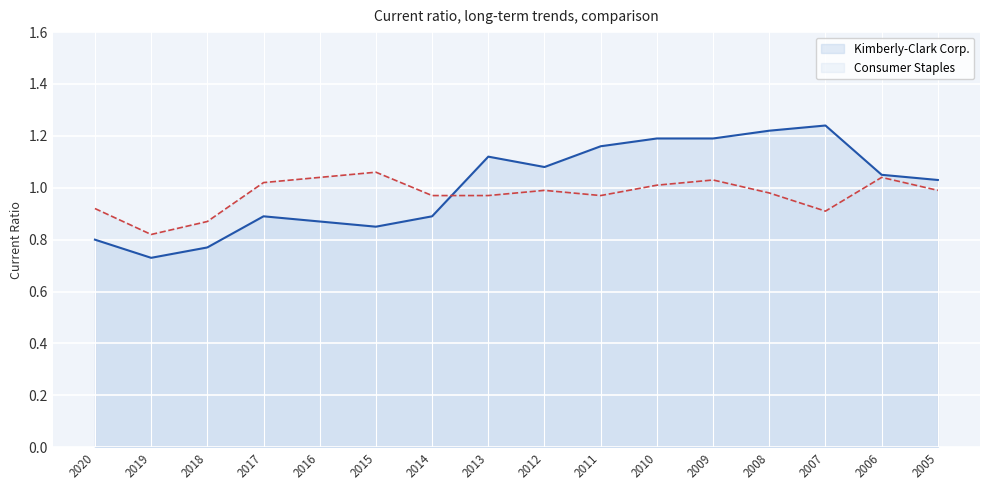

Which series has the largest total across all categories?

Kimberly-Clark Corp.